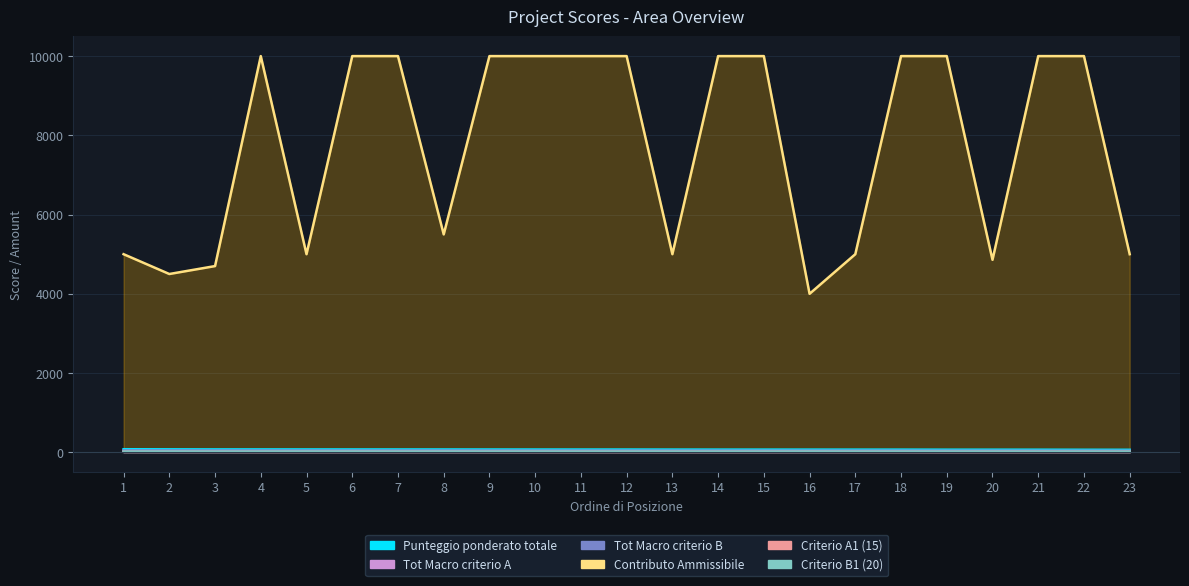

Which category has the lowest value across all series?

19